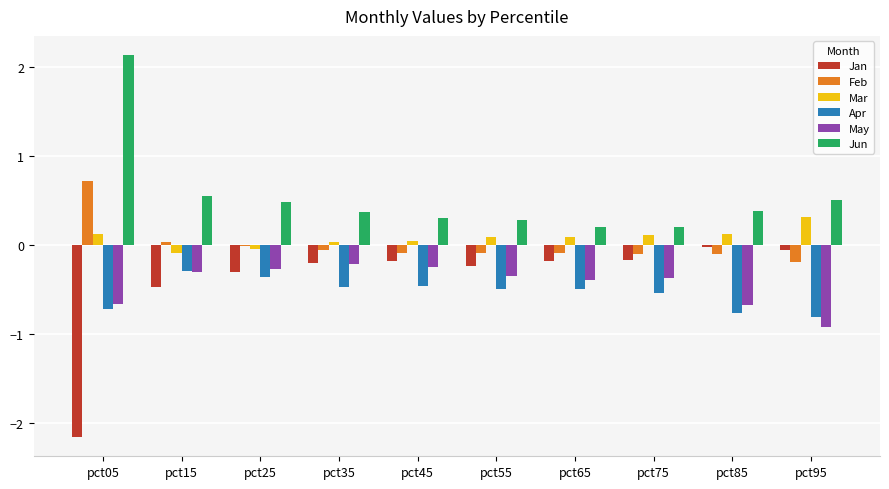

At which category does the chart reach its peak across all series?

pct05